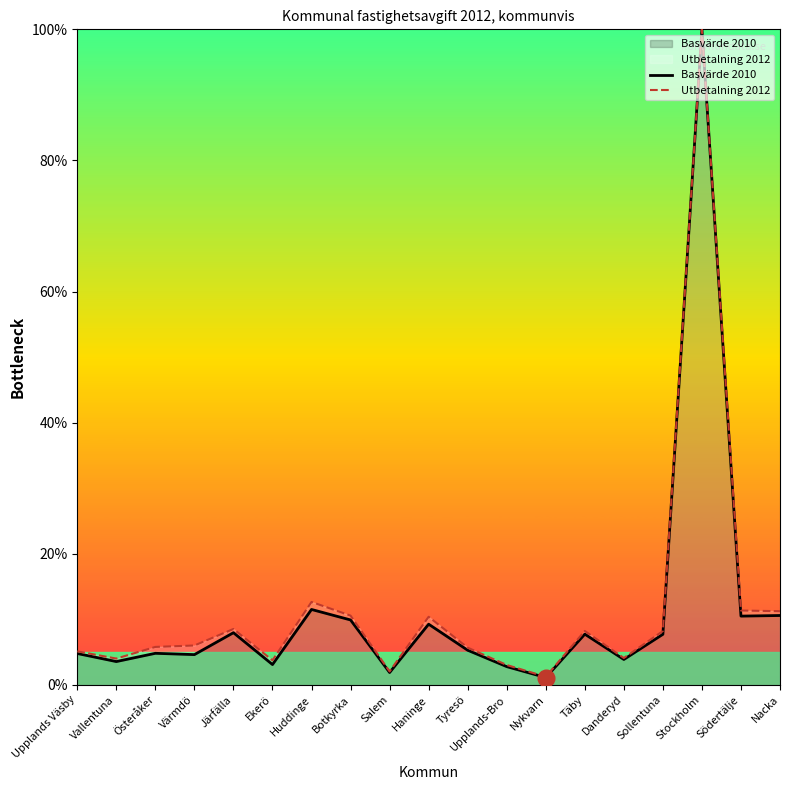

What value does the Utbetalning 2012 series have at Södertälje?

11.3